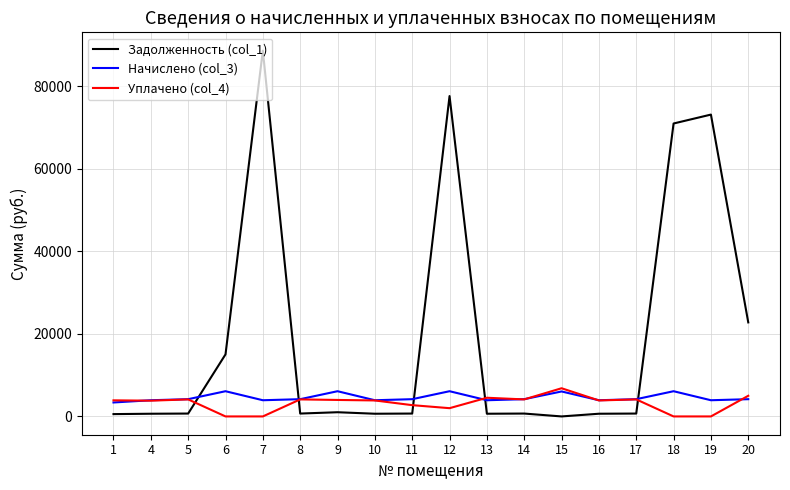

What is the difference between the maximum and minimum values in the Уплачено (col_4) series?

6826.5